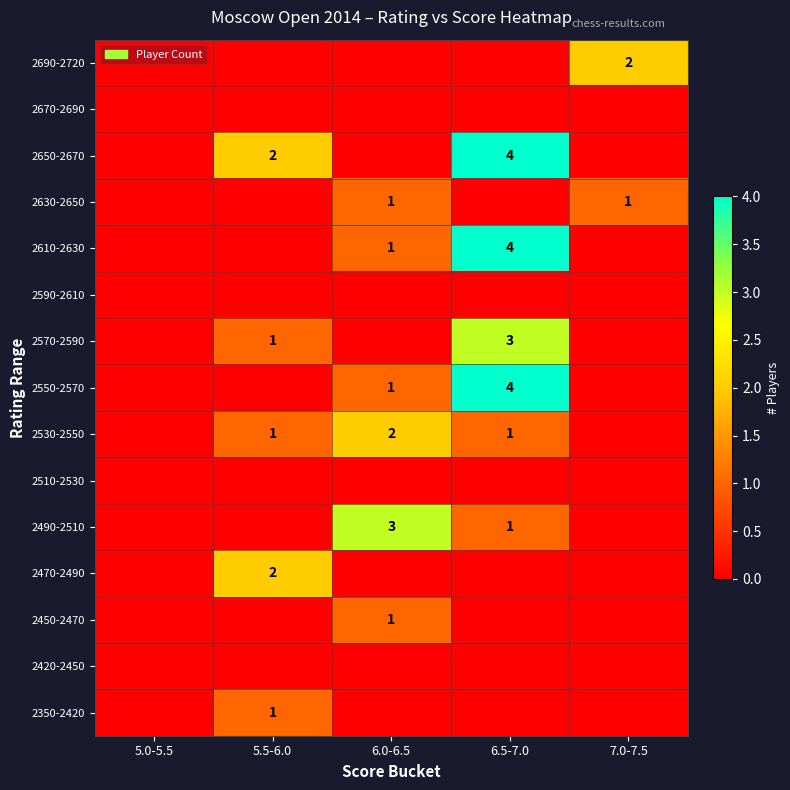

At how many categories does at least one series exceed 2?

2